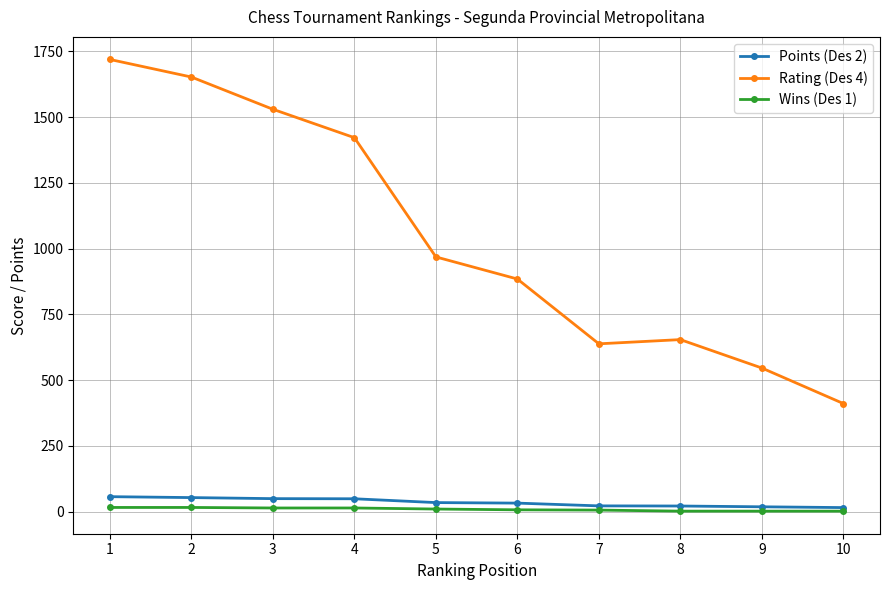

True or false: Rating (Des 4) and Points (Des 2) cross at least once.

False